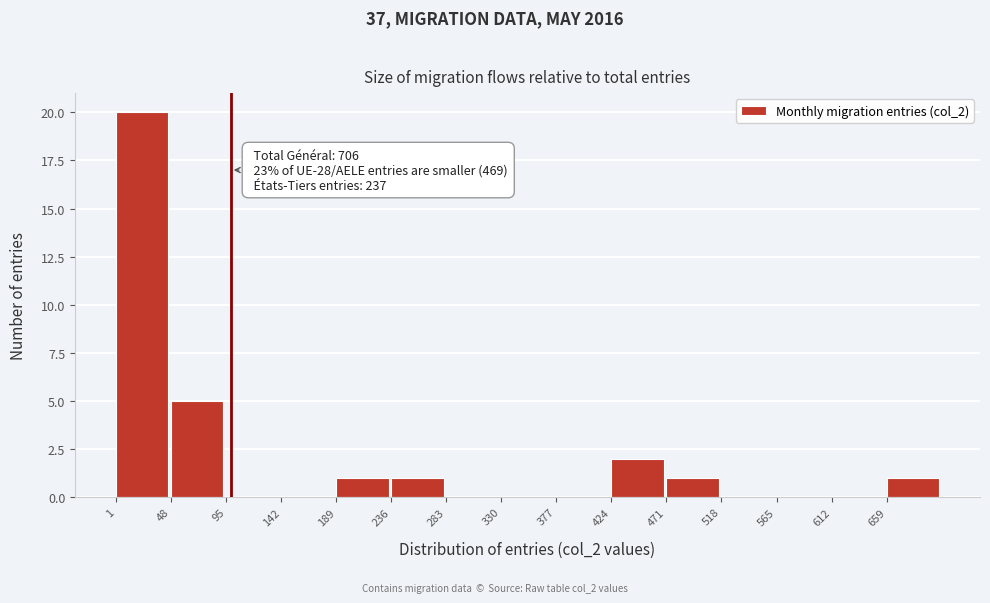

Over which range of the x-axis is the bar tallest?

1 to 48